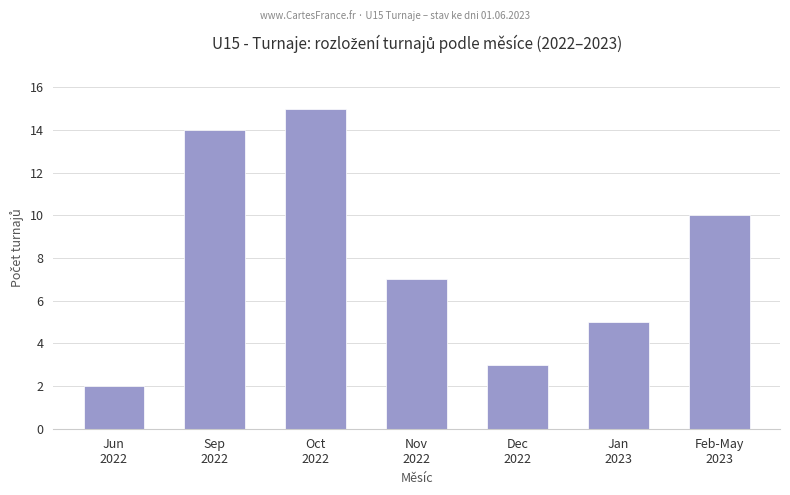

At which category does the chart reach its peak across all series?

Oct
2022